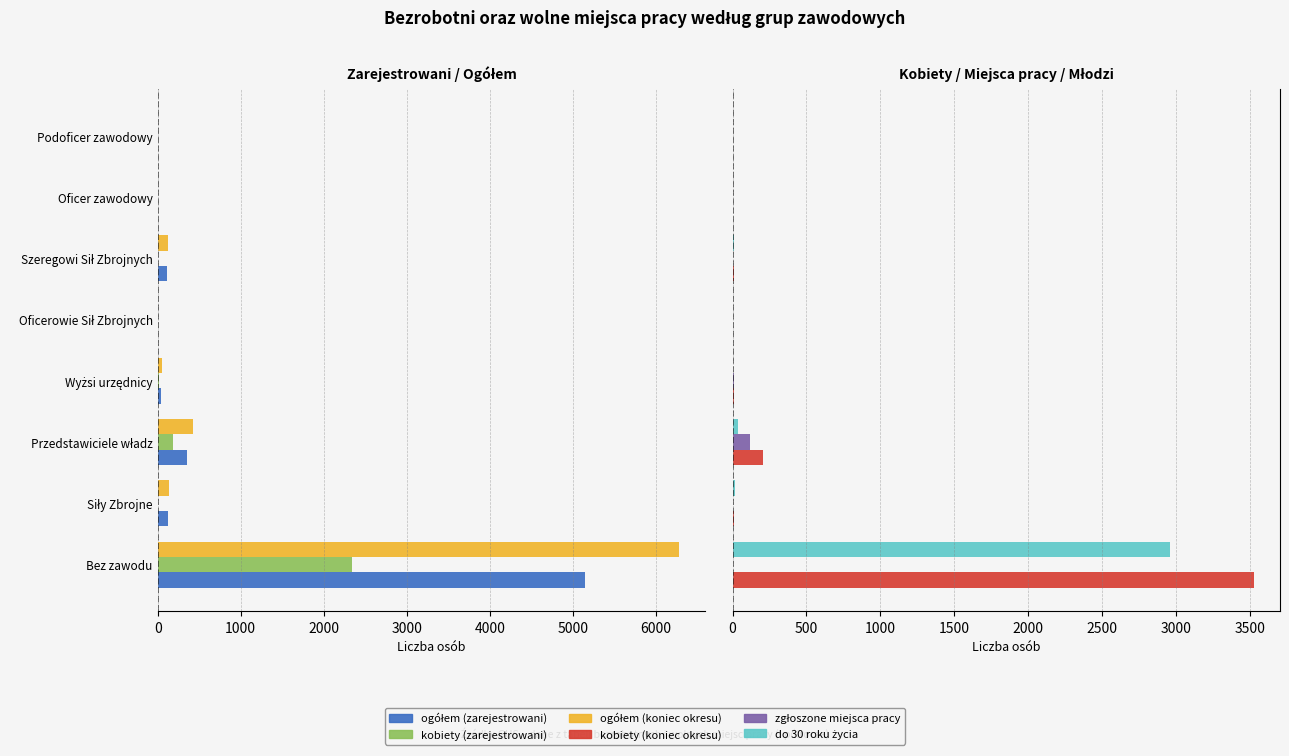

Reading right to left, extract all data points from this chart.

ogółem (zarejestrowani): -3	-2	-117	-3	-36	-354	-122	-5153
kobiety (zarejestrowani): 0	0	-9	0	-10	-180	-9	-2345
ogółem (koniec okresu): -2	-1	-129	-1	-50	-428	-132	-6282
kobiety (koniec okresu): 0	0	7	0	13	203	7	3526
zgłoszone miejsca pracy: 0	0	0	0	12	116	0	0
do 30 roku życia: 2	0	13	2	0	34	15	2961